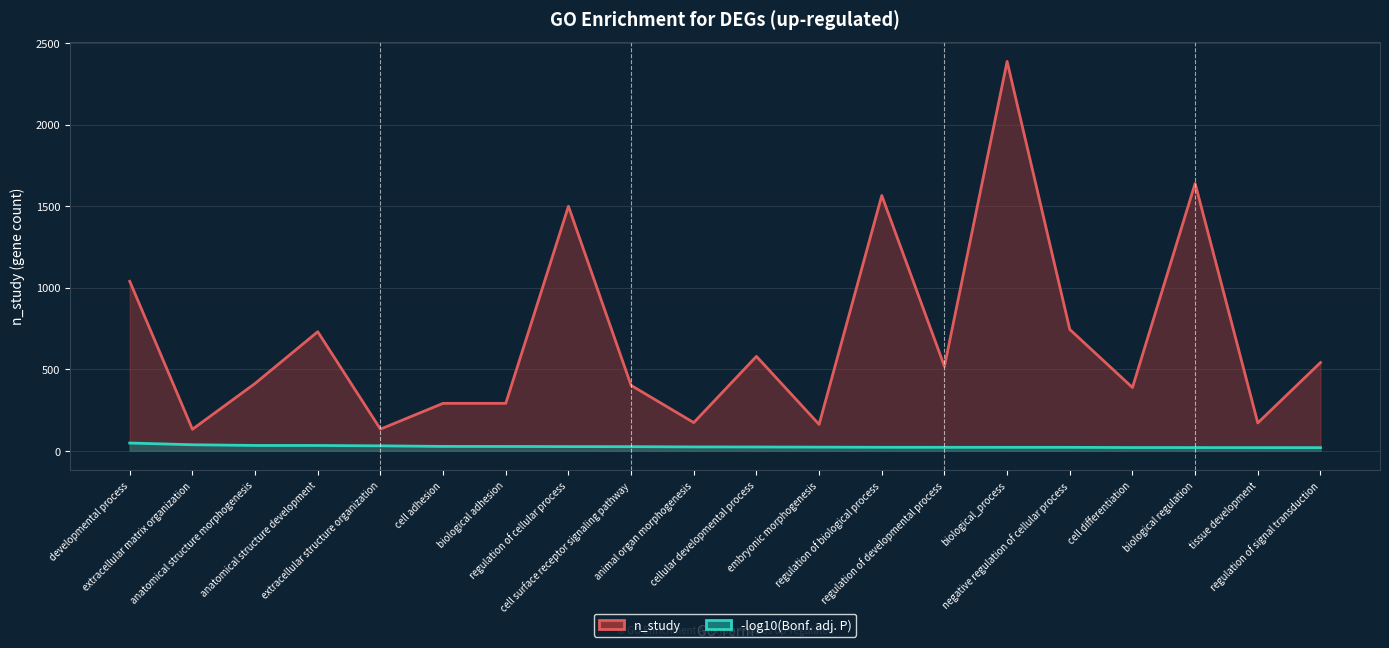

Which has a higher value, animal organ morphogenesis or anatomical structure morphogenesis?

anatomical structure morphogenesis